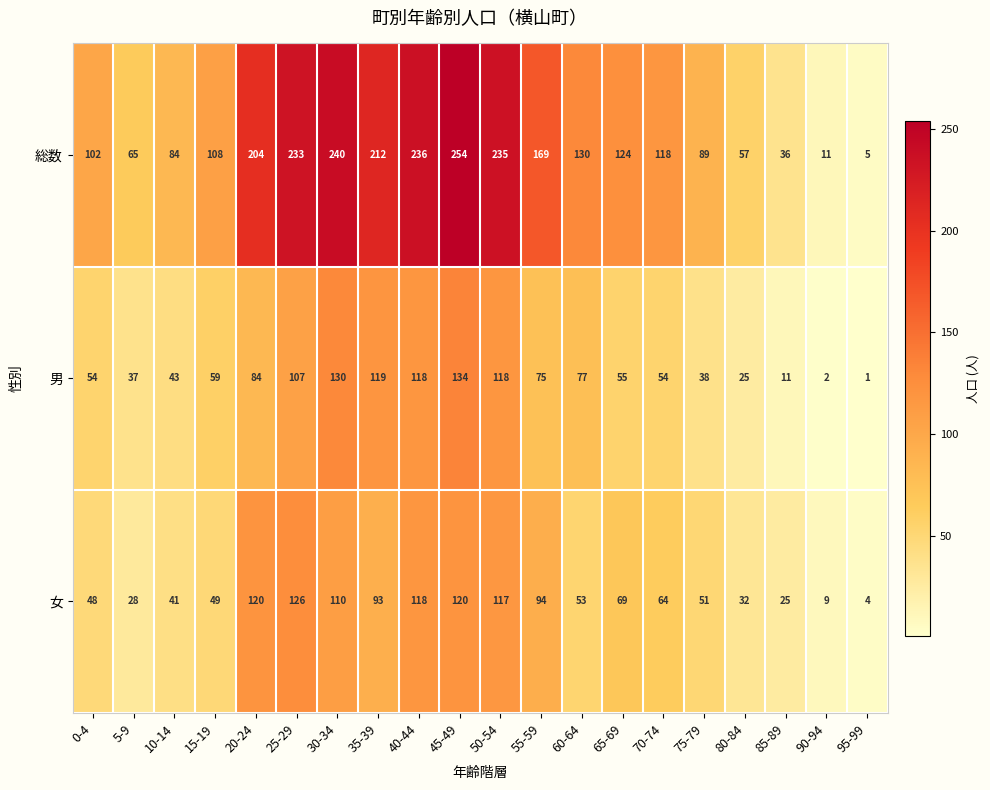

At how many categories does at least one series exceed 53?

17